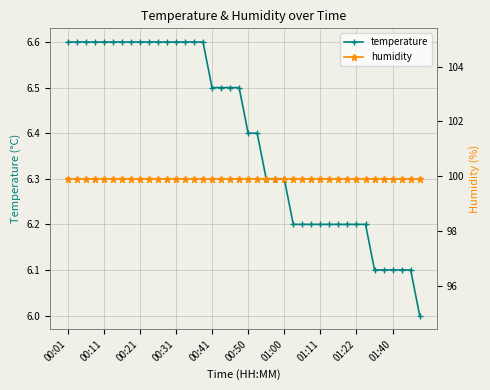

What is the maximum value for temperature?

6.6